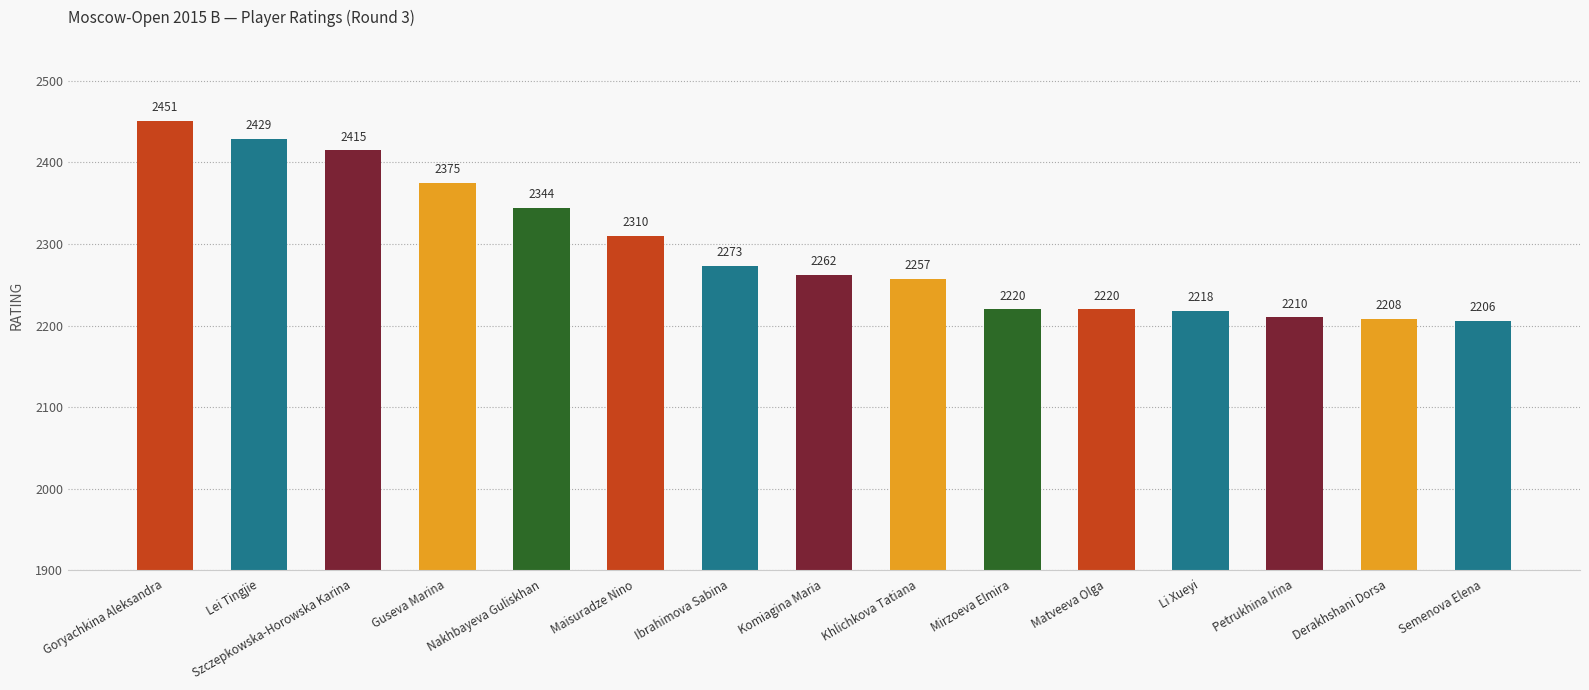

How many values are below 2262?

7